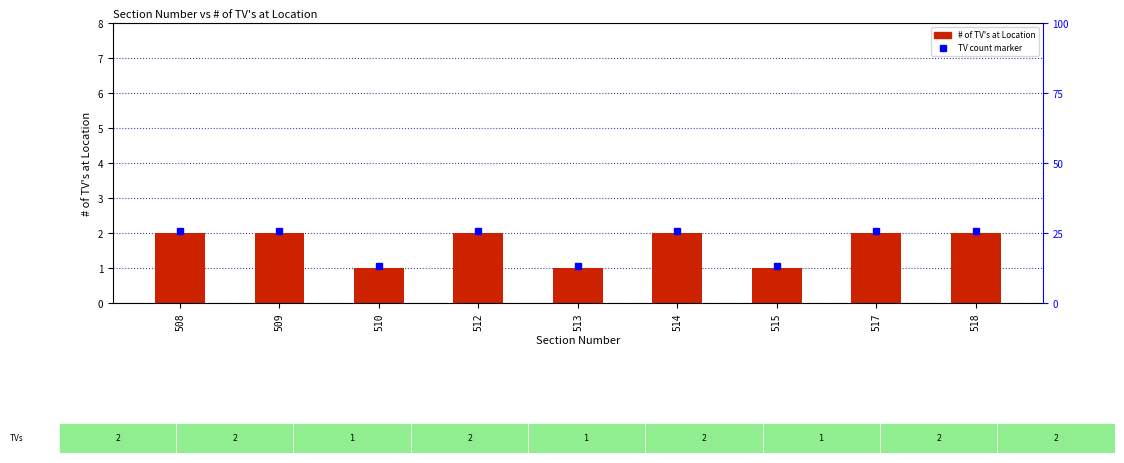

Are the bars grouped side by side (vs. stacked)?

No